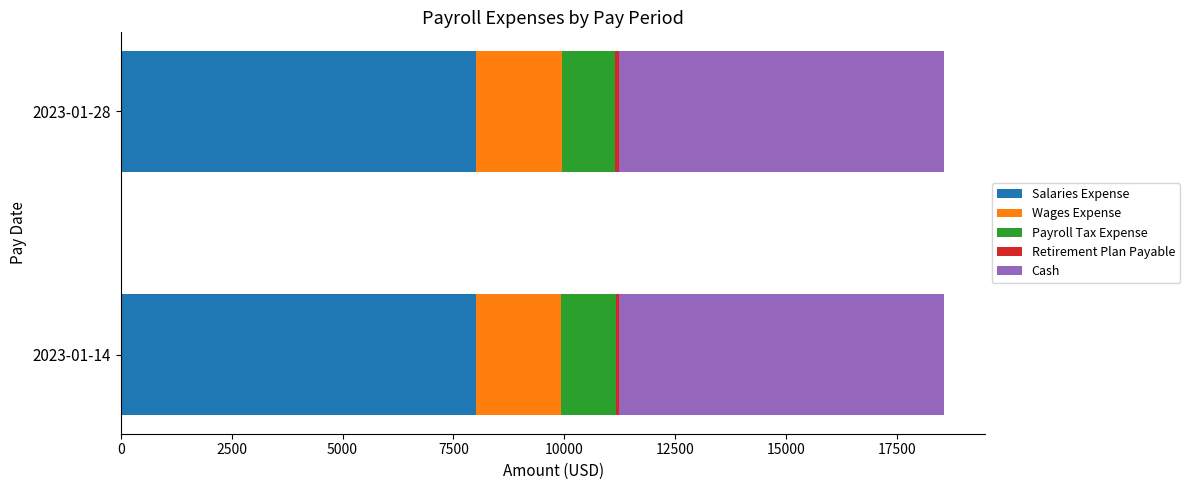

The value of Salaries Expense at 2023-01-28 is 8000.0. True or false?

True